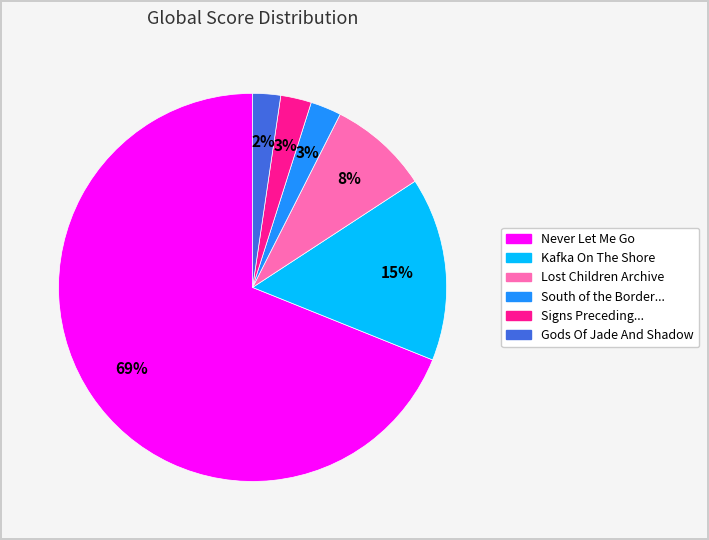

To the nearest percent, what is the average slice percentage?

17%